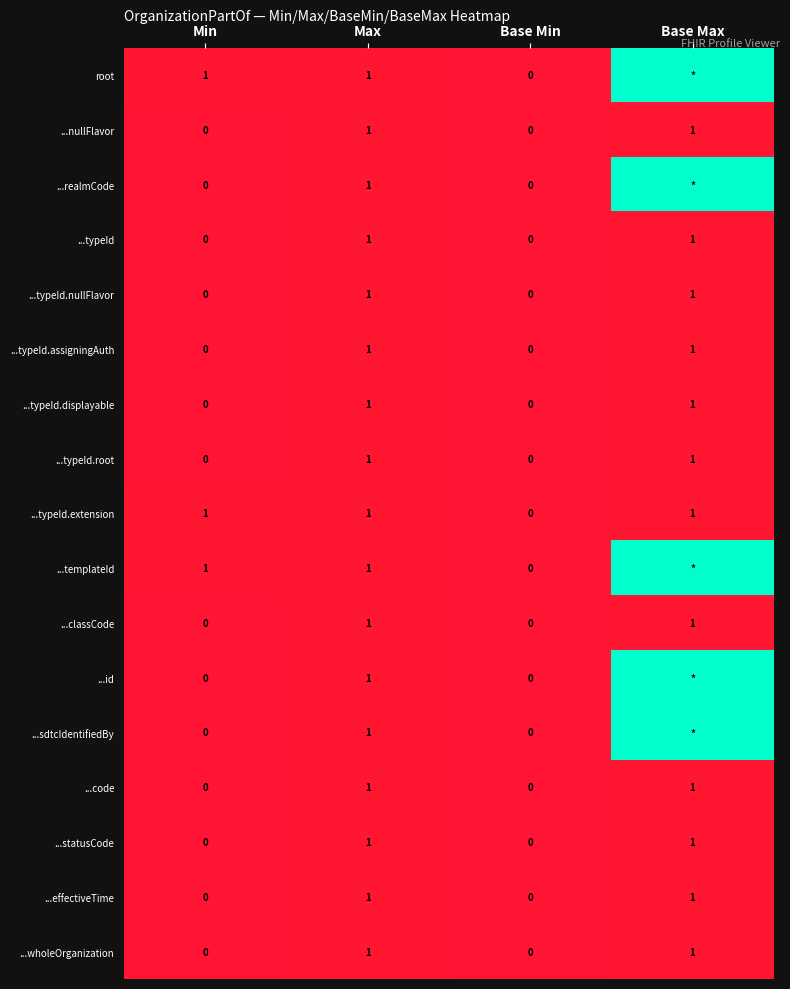

Is the value of ...typeId.nullFlavor at Max greater than the value of ...typeId.displayable at Min?

Yes